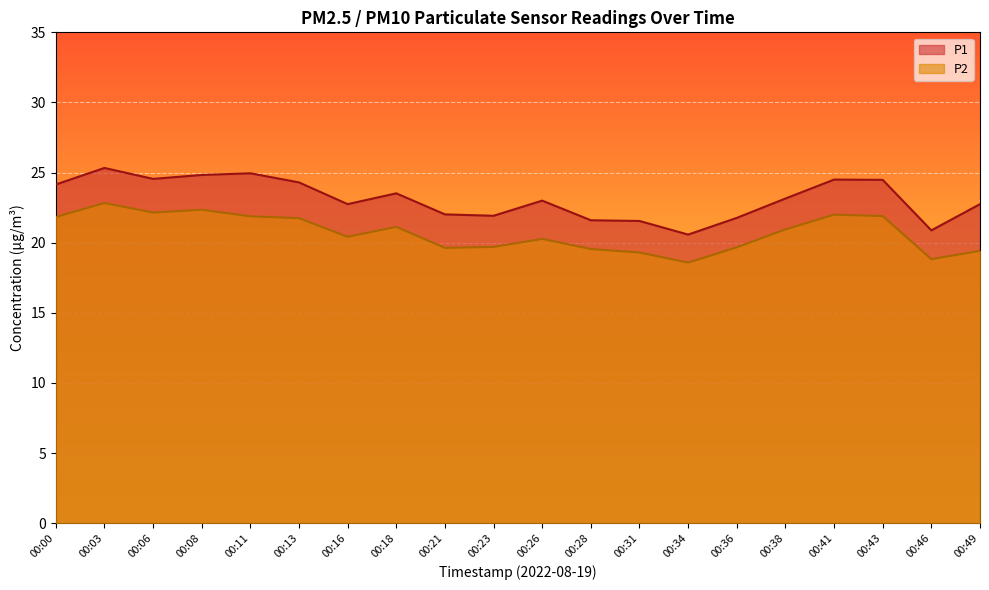

What is the sum of all P1 values?

462.6